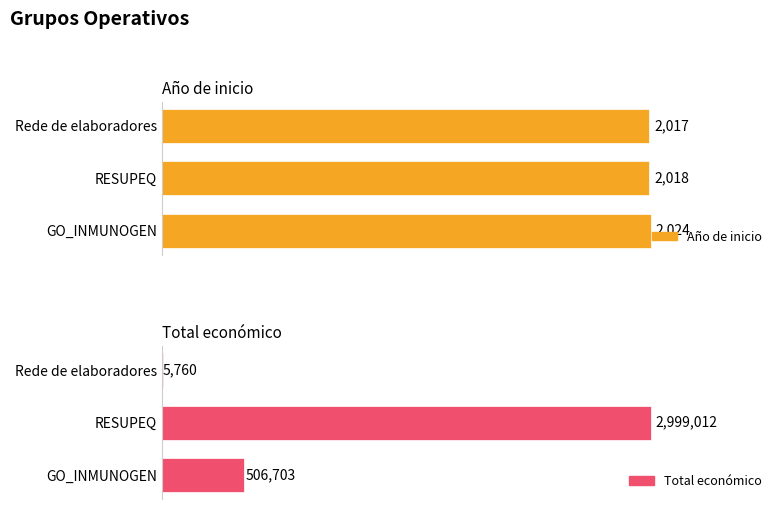

Reading right to left, transcribe all the data shown in this chart.

Año de inicio: 2017	2018	2024
Total económico: 5760	2999012	506703